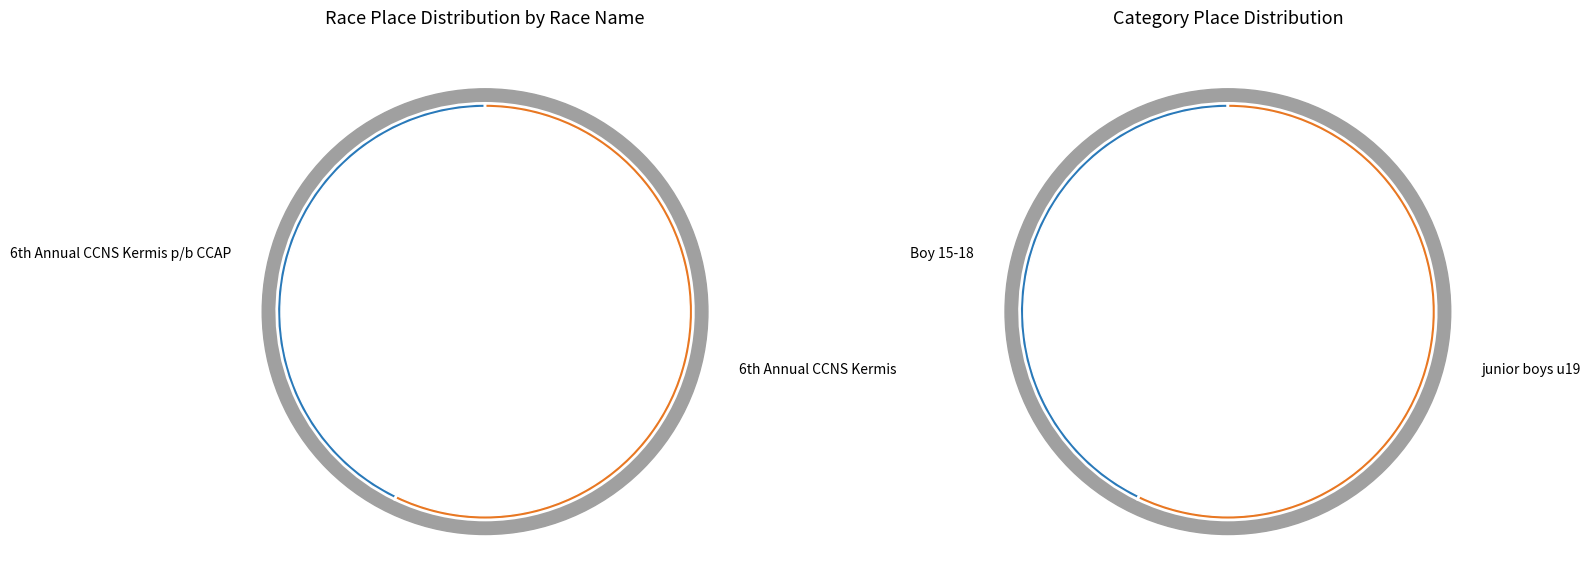

How many segments does this pie chart have?

2